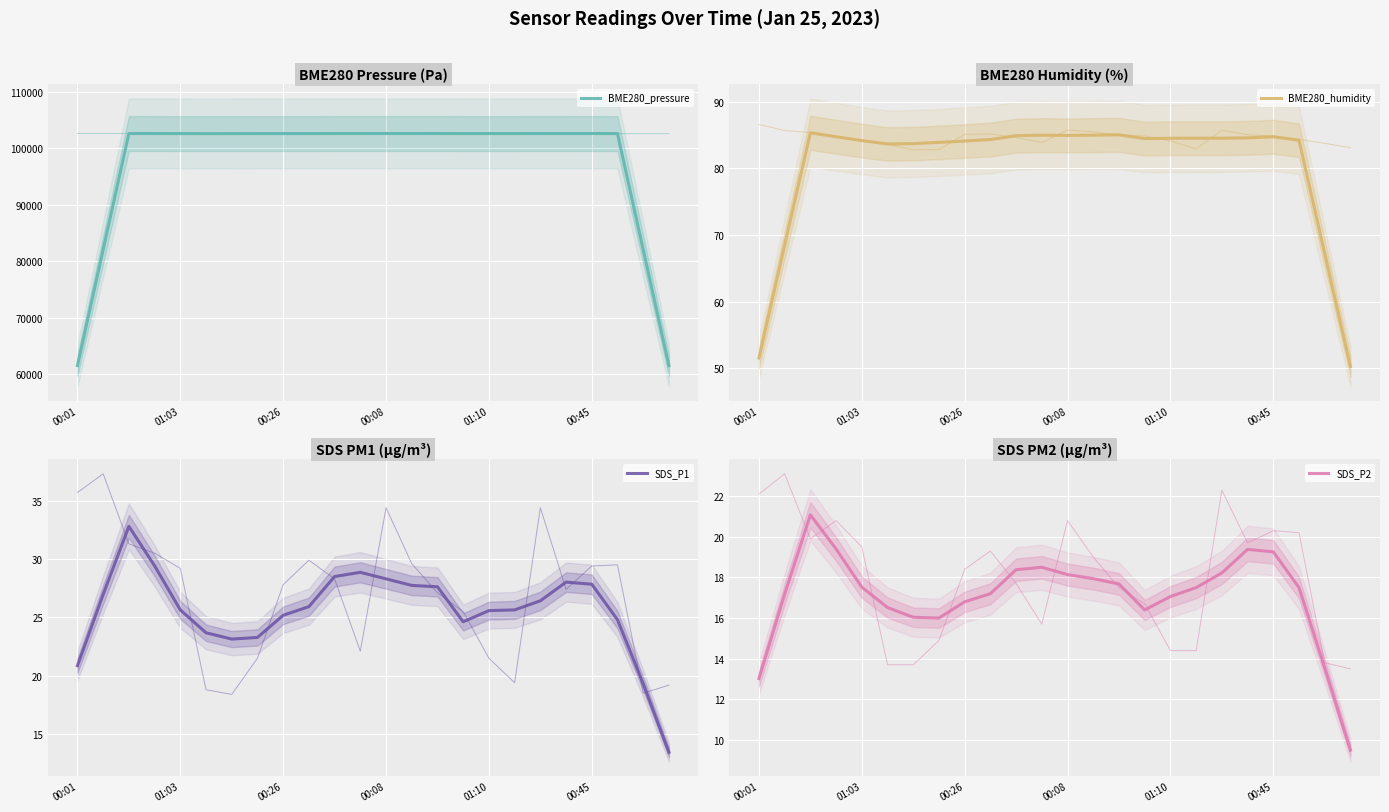

Reading left to right, list all the values displayed in this chart.

BME280_pressure: 61578.4	82101.6	102622.4	102613.9	102606.9	102600.5	102603.9	102605.8	102607.4	102606.9	102616.1	102617.0	102617.5	102617.6	102617.8	102608.6	102609.2	102610.5	102613.9	102613.8	102614.5	102605.6	82081.0	61557.7
BME280_humidity: 51.5	68.5	85.4	84.8	84.2	83.7	83.7	83.9	84.1	84.3	84.9	85.0	85.0	85.0	85.1	84.5	84.5	84.5	84.5	84.6	84.8	84.2	67.2	50.3
SDS_P1: 20.9	27.0	32.8	29.4	25.6	23.7	23.1	23.3	25.2	25.9	28.5	28.9	28.3	27.7	27.6	24.6	25.6	25.6	26.4	28.0	27.8	24.8	19.3	13.4
SDS_P2: 13.0	17.2	21.1	19.4	17.5	16.5	16.0	16.0	16.8	17.2	18.4	18.5	18.1	17.9	17.7	16.4	17.1	17.5	18.2	19.4	19.3	17.5	13.6	9.5